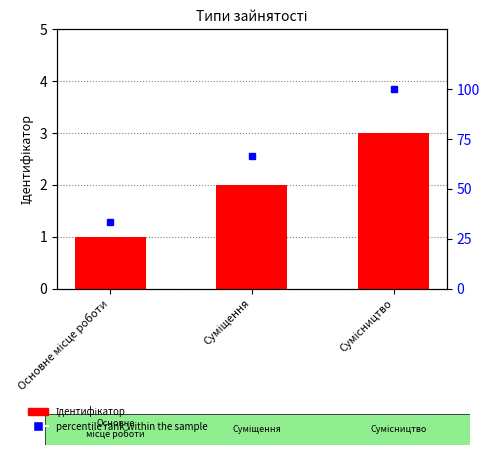

What is the maximum value shown in the chart?

100.0